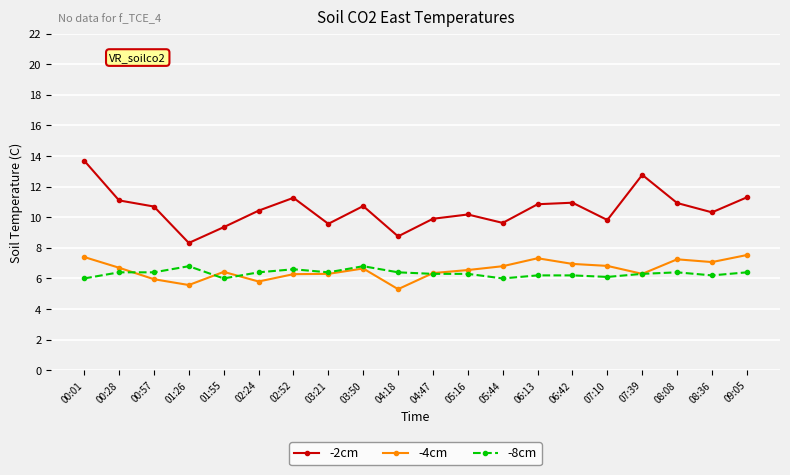

Read the -2cm value at 03:50.

10.7